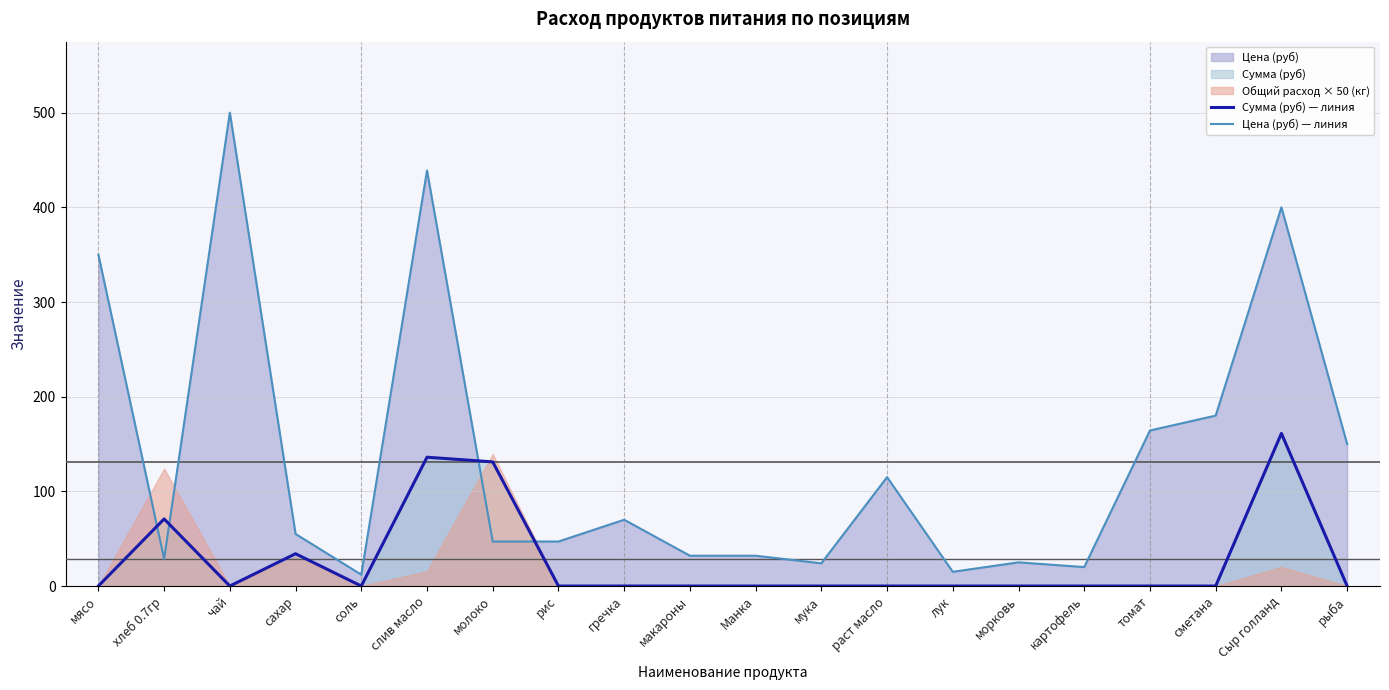

Reading right to left, transcribe all the data shown in this chart.

Сумма (руб) — линия: 0.0	161.2	0.0	0.0	0.0	0.0	0.0	0.0	0.0	0.0	0.0	0.0	0.0	131.1	136.1	0.0	34.1	0.0	70.9	0.0
Цена (руб) — линия: 150.0	400.0	180.0	164.3	20.0	25.0	15.0	115.0	24.0	32.0	32.0	70.0	47.0	47.0	438.9	12.0	55.0	500.0	28.6	350.0